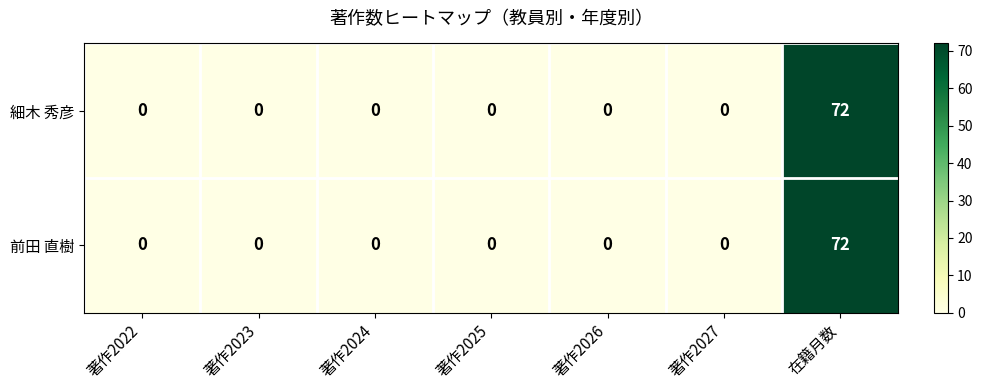

What is the maximum value shown in the chart?

72